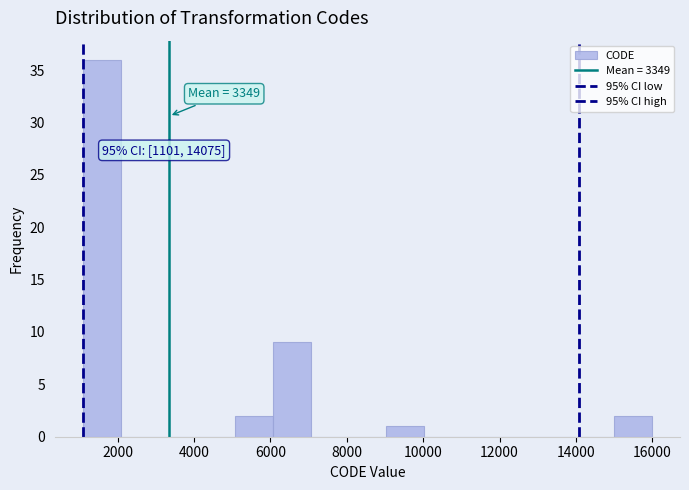

Over which range of the x-axis is the bar tallest?

1200 to 2000